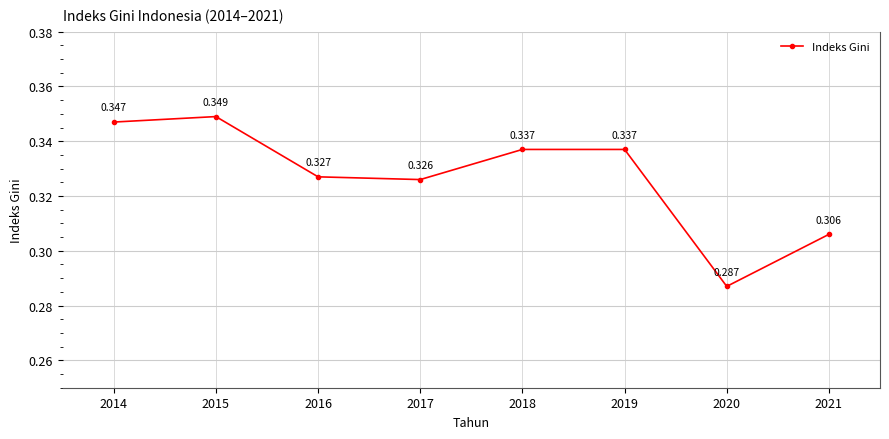

Which category has the highest value across all series?

2015